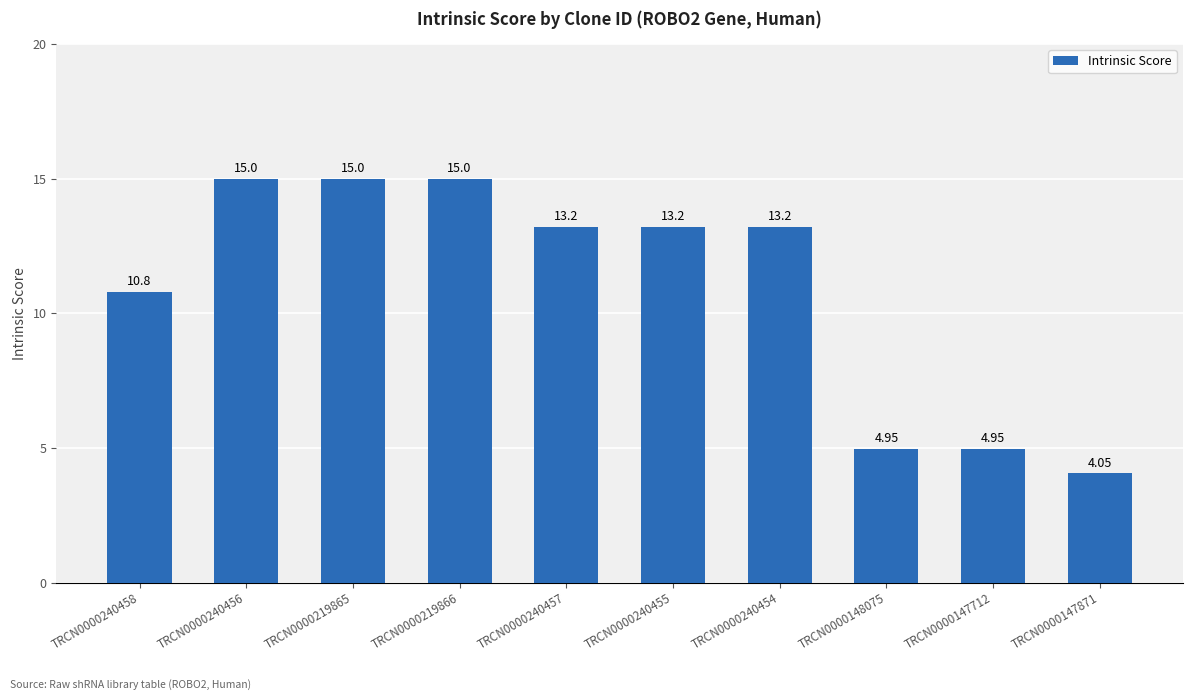

Where does the data first go above 13?

TRCN0000240456